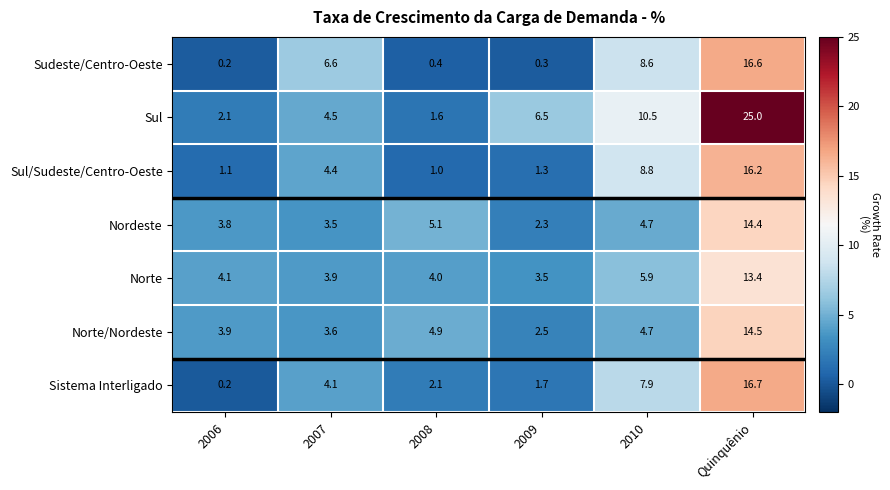

Between 2007 and 2008, which series saw the biggest shift?

Sudeste/Centro-Oeste